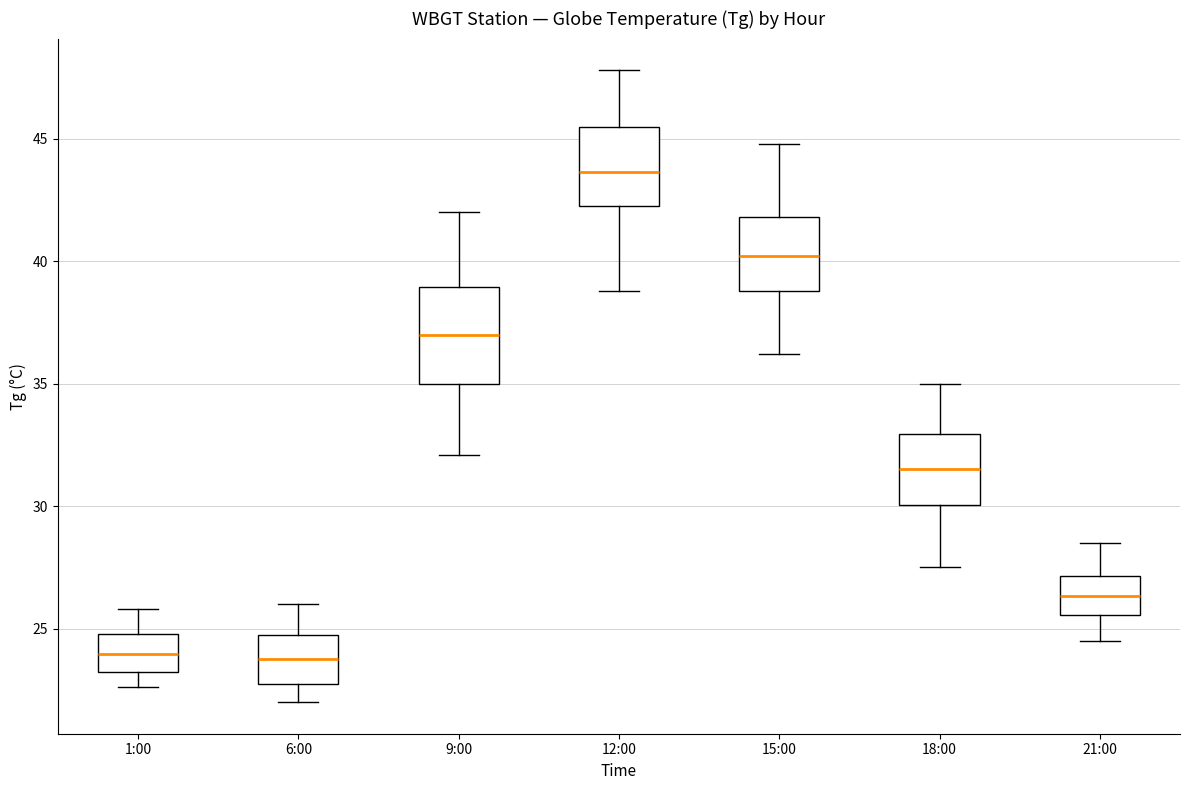

Comparing the boxes themselves (not the whiskers), which one is the tallest?

9:00